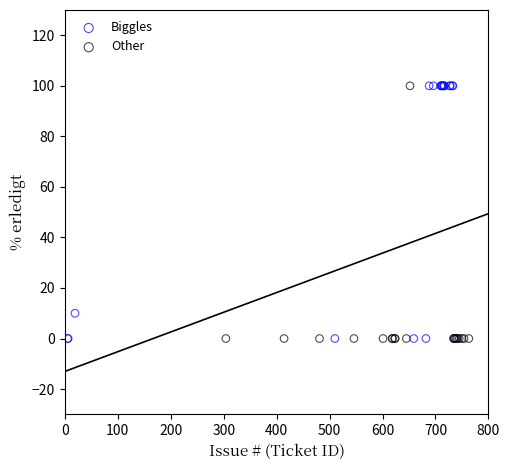

What are all the series names shown in the legend?

Biggles, Other